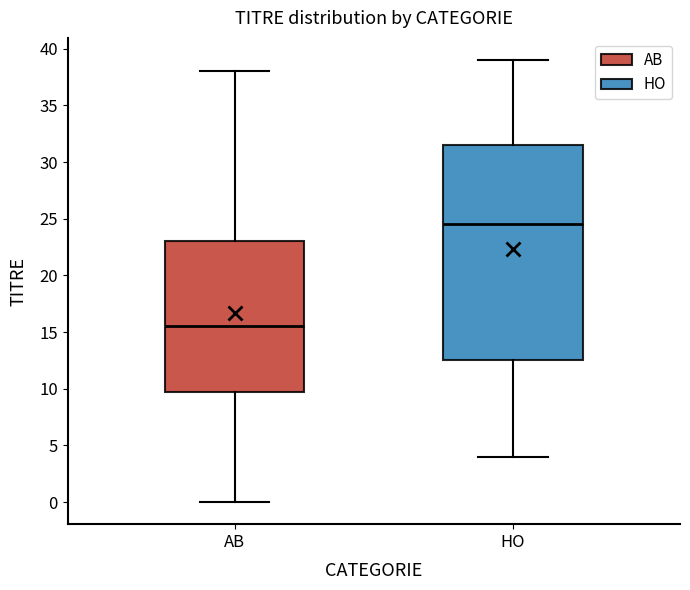

Reading left to right, transcribe this box plot: for each box, give where its median line is, the range the box spans, and where its two whiskers end, as read against the y-axis. The values are not printed on the chart, so give them approximately, as read against the axis.

AB: median 15.5, box 10.0 to 23.0, whiskers 0.0 to 38.0
HO: median 24.5, box 12.5 to 31.5, whiskers 4.0 to 39.0